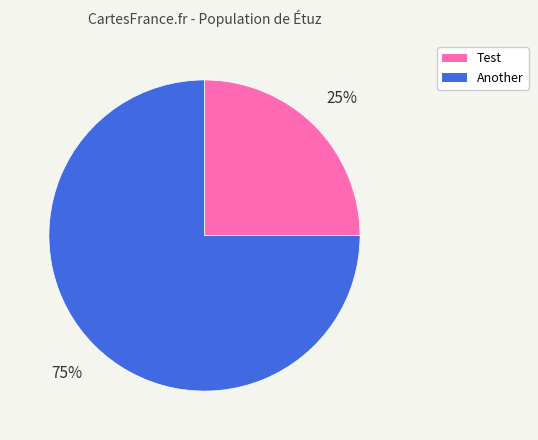

To the nearest percent, what portion does Another represent?

75%